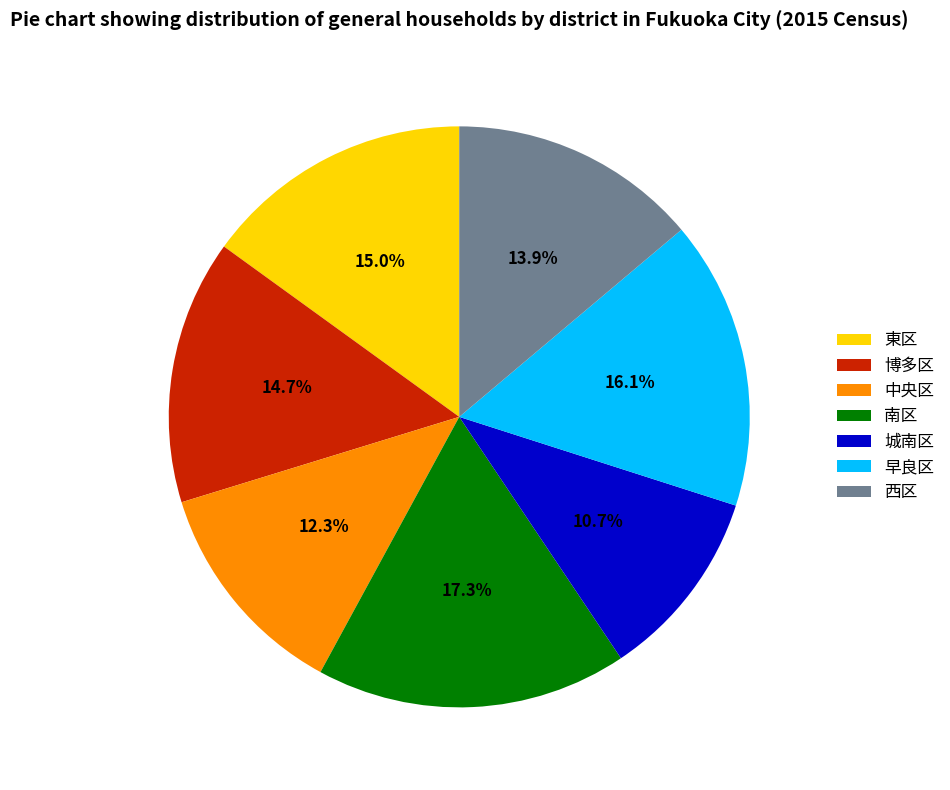

Does any single category account for the majority?

No